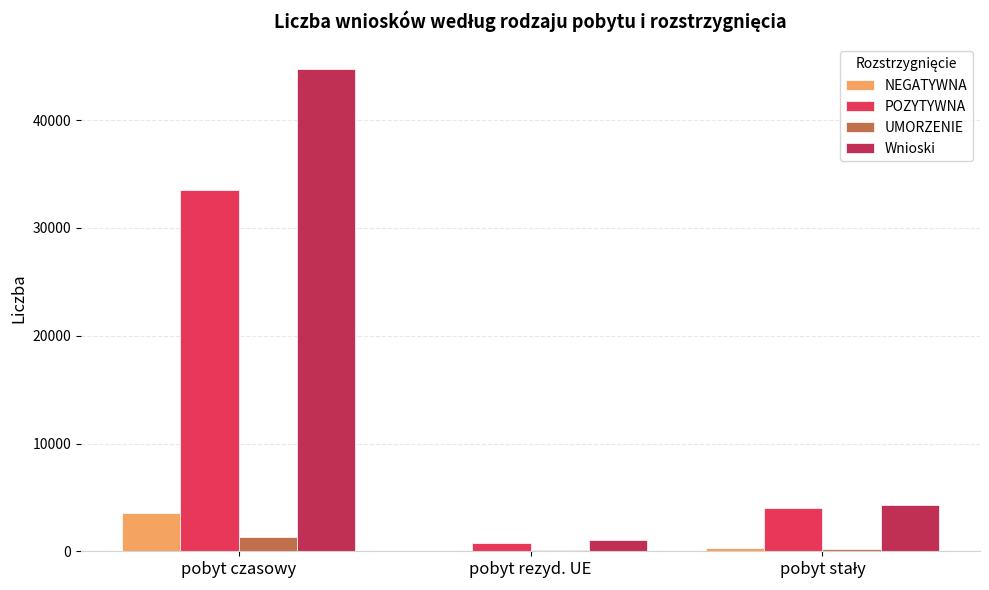

Is it true that Wnioski equals 44792 at pobyt czasowy?

True